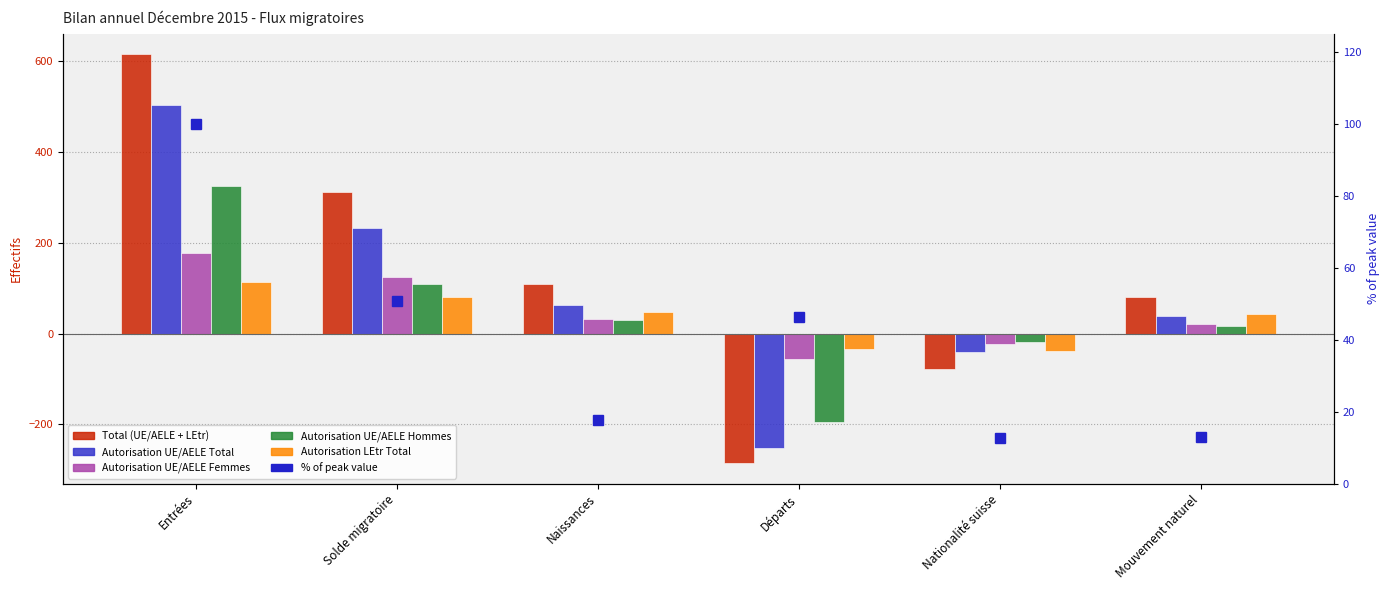

Reading left to right, transcribe all the data shown in this chart.

Total (UE/AELE + LEtr): Entrées=616.0	Solde migratoire=313.0	Naissances=109.0	Départs=-286.0	Nationalité suisse=-79.0	Mouvement naturel=80.0
Autorisation UE/AELE Total: Entrées=503.0	Solde migratoire=233.0	Naissances=62.0	Départs=-252.0	Nationalité suisse=-40.0	Mouvement naturel=38.0
Autorisation UE/AELE Femmes: Entrées=178.0	Solde migratoire=124.0	Naissances=32.0	Départs=-56.0	Nationalité suisse=-22.0	Mouvement naturel=22.0
Autorisation UE/AELE Hommes: Entrées=325.0	Solde migratoire=109.0	Naissances=30.0	Départs=-196.0	Nationalité suisse=-18.0	Mouvement naturel=16.0
Autorisation LEtr Total: Entrées=113.0	Solde migratoire=80.0	Naissances=47.0	Départs=-34.0	Nationalité suisse=-39.0	Mouvement naturel=42.0
% of peak value: Entrées=100.0	Solde migratoire=50.8	Naissances=17.7	Départs=46.4	Nationalité suisse=12.8	Mouvement naturel=13.0